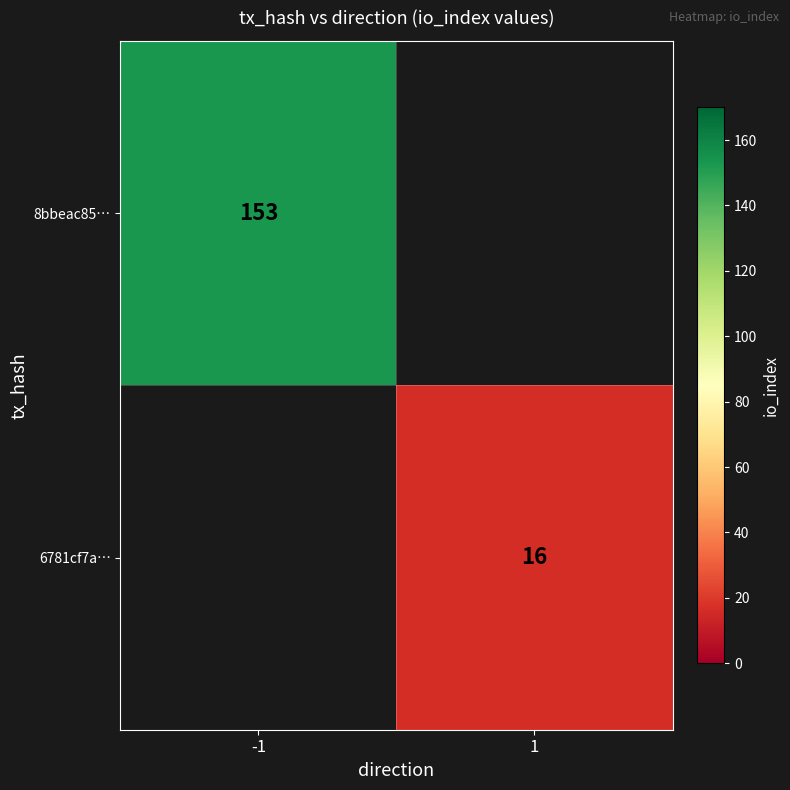

The 6781cf7a… series shows 27 at 1. True or false?

False